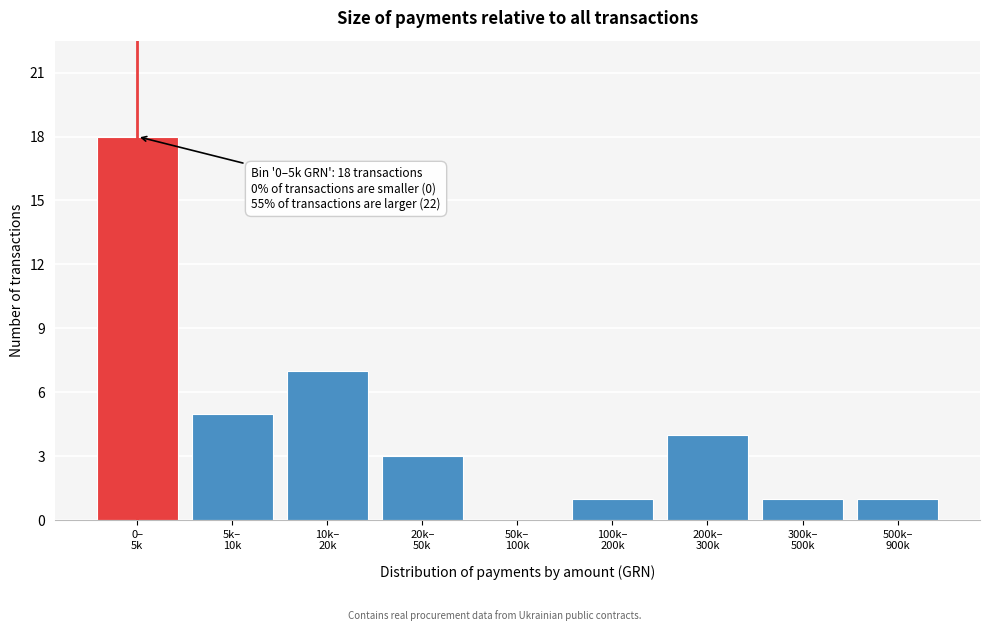

What is the sum of all values?

40